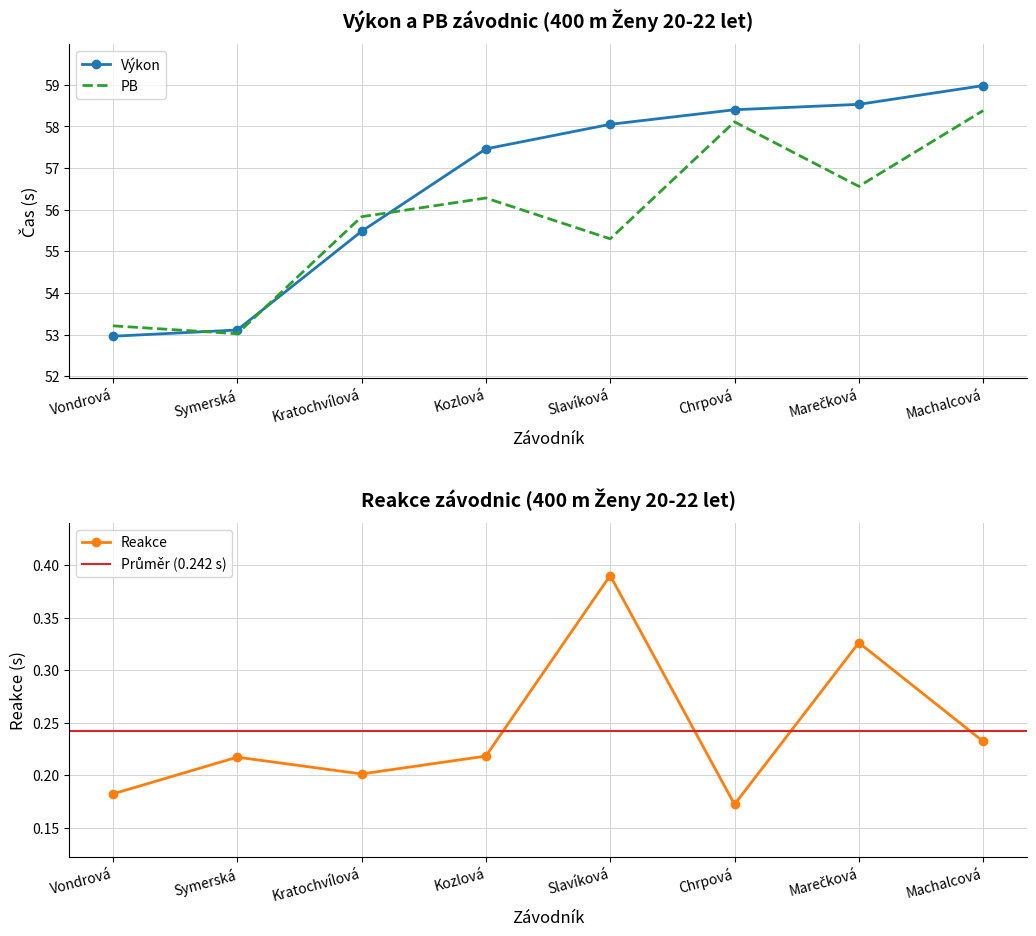

Reading left to right, what are all the values shown in this chart?

Výkon: Vondrová=53.0	Symerská=53.1	Kratochvílová=55.5	Kozlová=57.5	Slavíková=58.0	Chrpová=58.4	Marečková=58.5	Machalcová=59.0
PB: Vondrová=53.2	Symerská=53.0	Kratochvílová=55.8	Kozlová=56.3	Slavíková=55.3	Chrpová=58.1	Marečková=56.6	Machalcová=58.4
Reakce: Vondrová=0.2	Symerská=0.2	Kratochvílová=0.2	Kozlová=0.2	Slavíková=0.4	Chrpová=0.2	Marečková=0.3	Machalcová=0.2